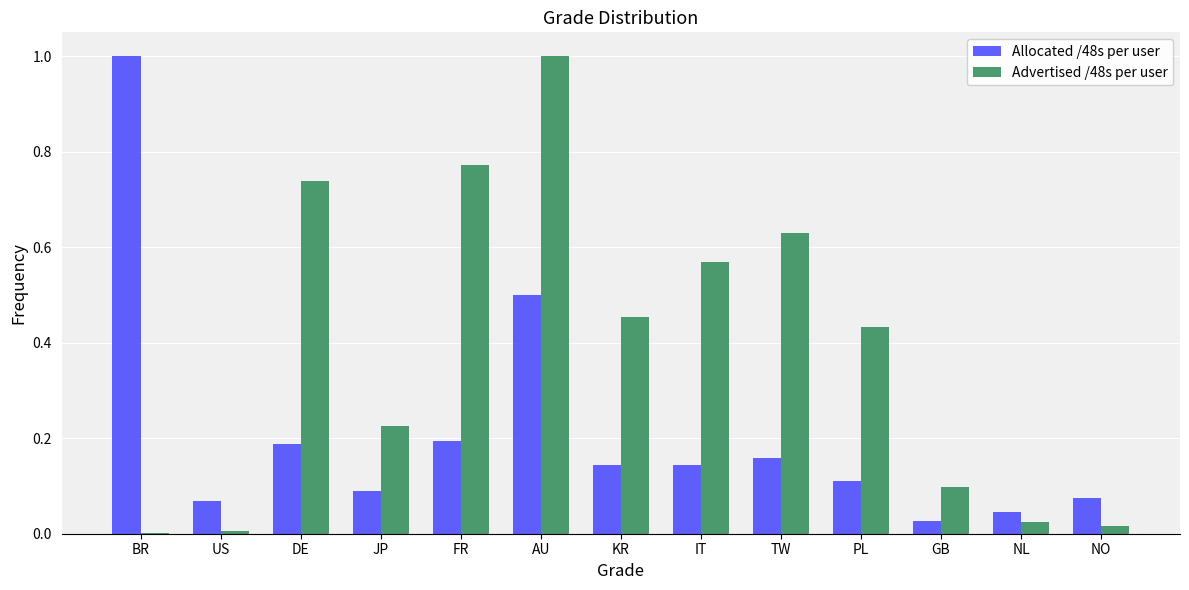

What is the highest value of the Allocated /48s per user series?

1.0